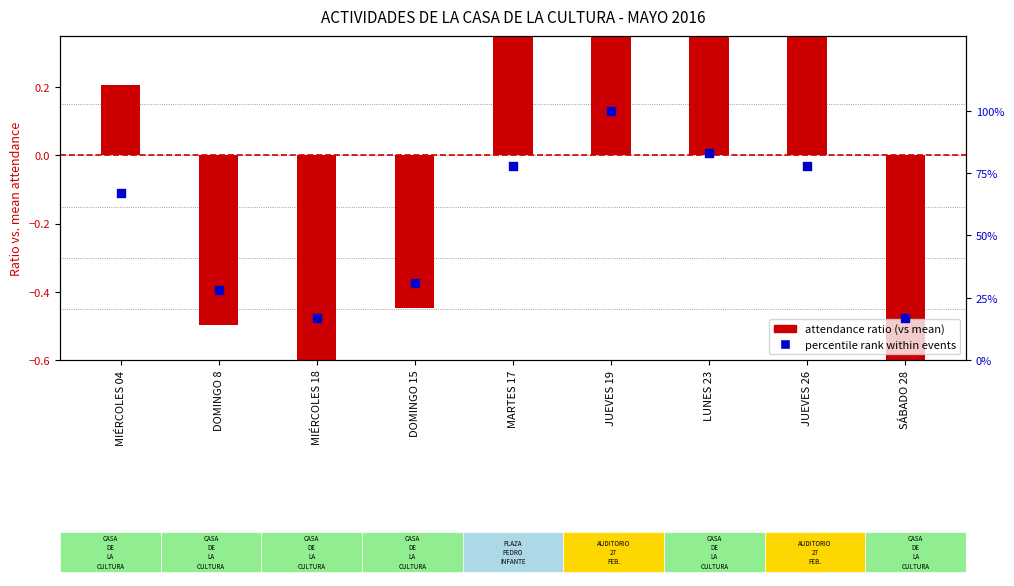

At which category is the sum across all series the highest?

JUEVES 19